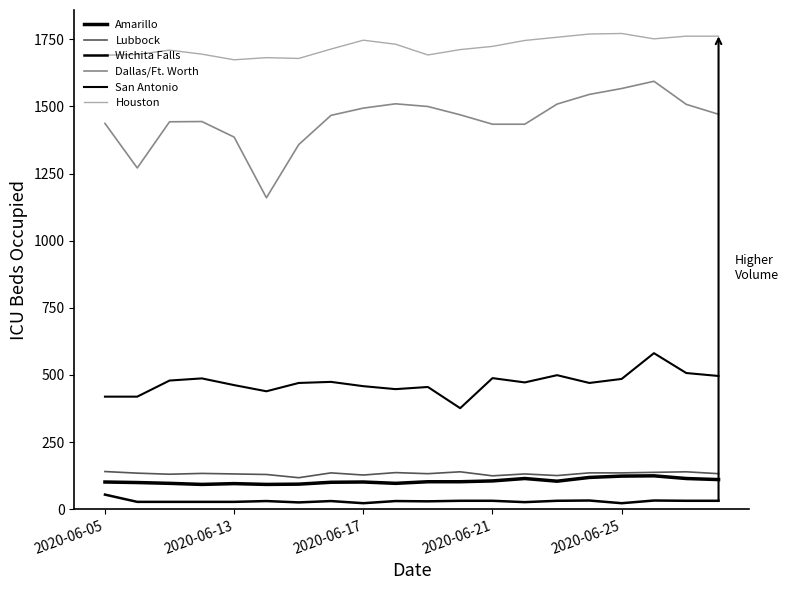

How many series are shown in this chart?

6